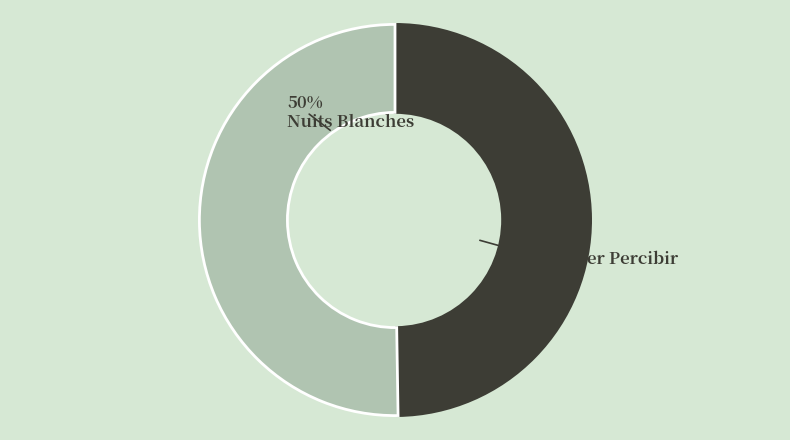

To the nearest percent, what is the average slice percentage?

50%